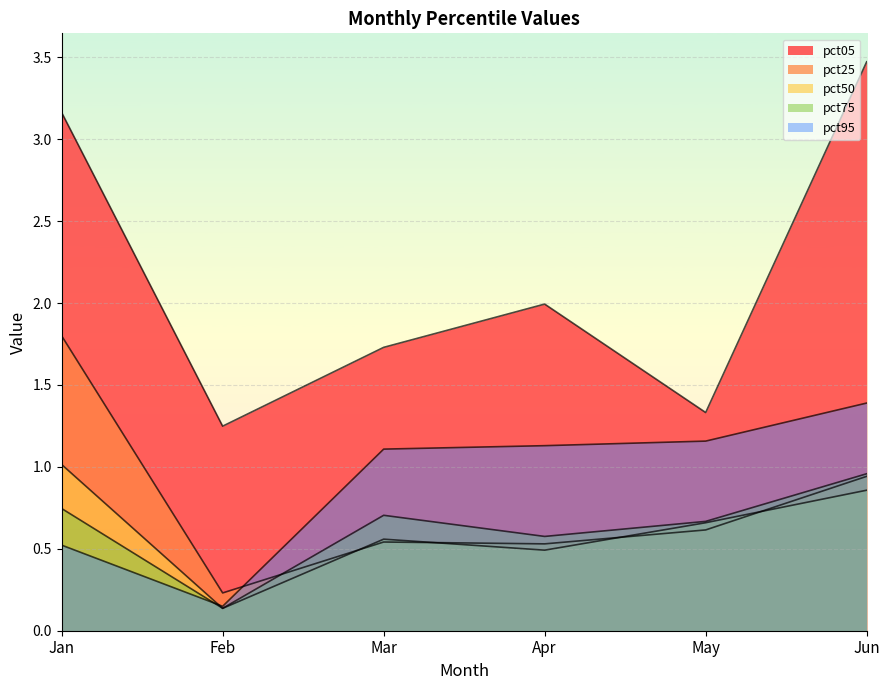

What is the maximum value shown in the chart?

3.5